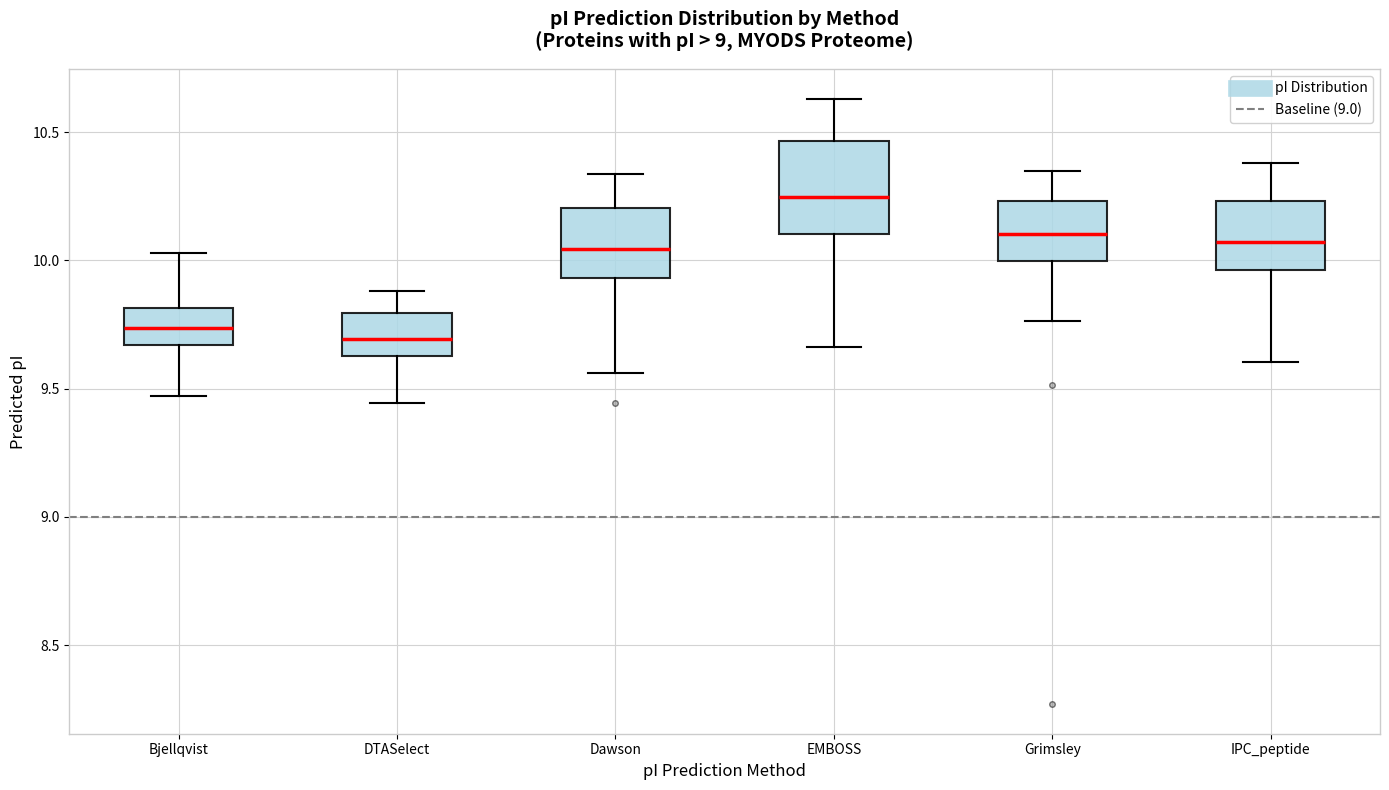

Where does the lower whisker of the box for Grimsley end on the y-axis? The values are not printed on the chart, so give them approximately, as read against the axis.

9.75